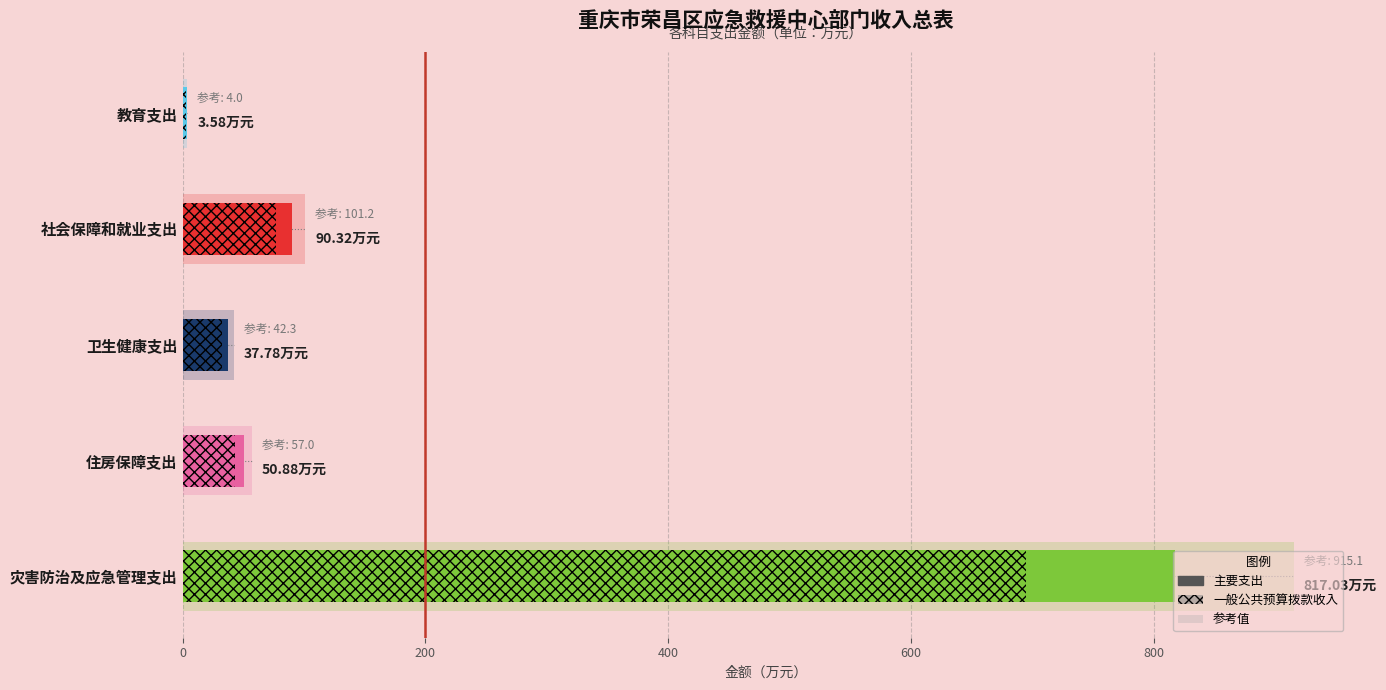

What is the greatest value displayed?

915.1